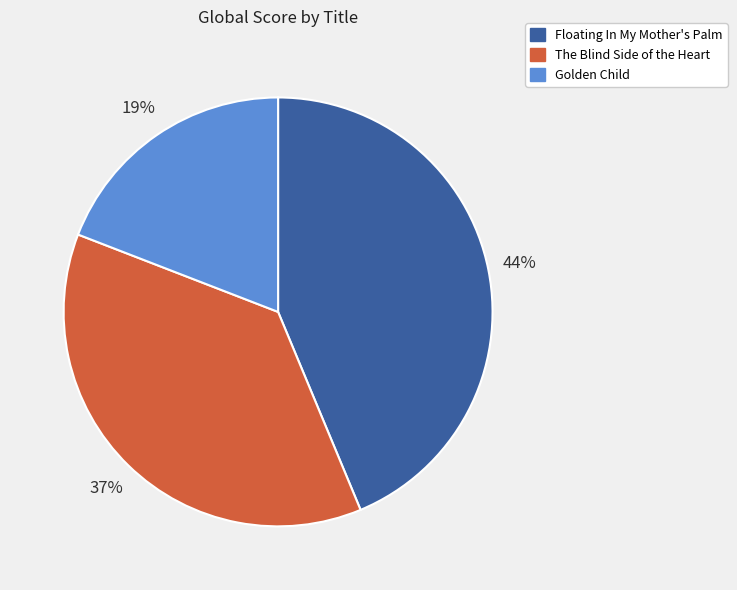

To the nearest percent, what is the difference between the The Blind Side of the Heart and Floating In My Mother's Palm slice percentages?

7%